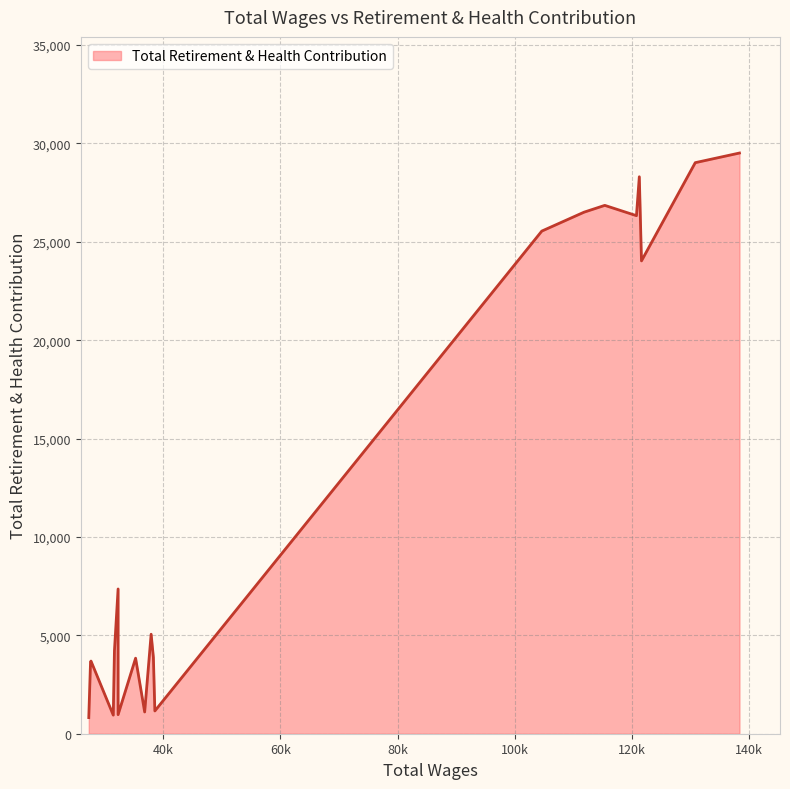

What is the difference between the second highest and second lowest values?

28074